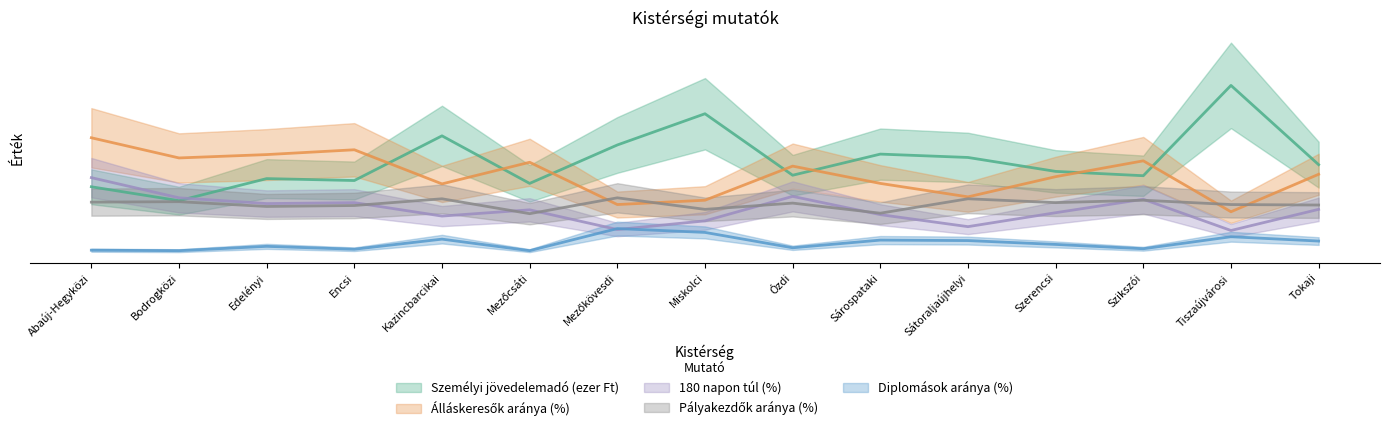

At which category does Álláskeresők aránya (%) reach its first local peak?

Encsi